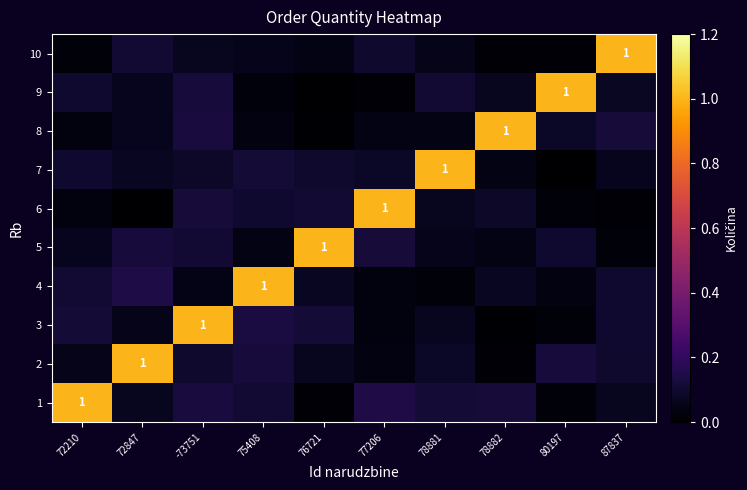

True or false: 1 has a value of 0.0 at 80197.

True